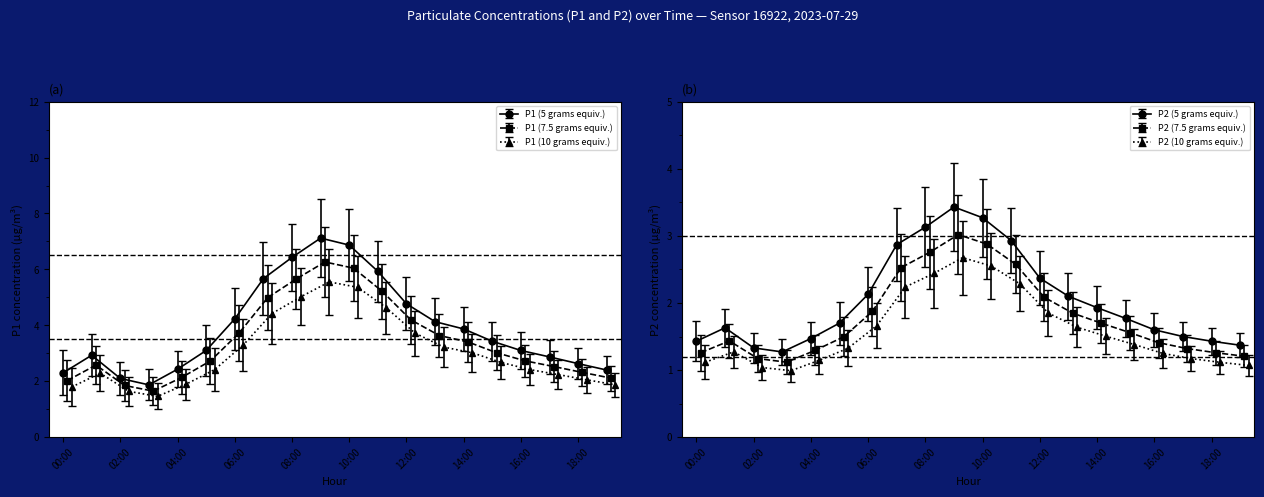

True or false: P2 and P1 intersect in this chart.

False